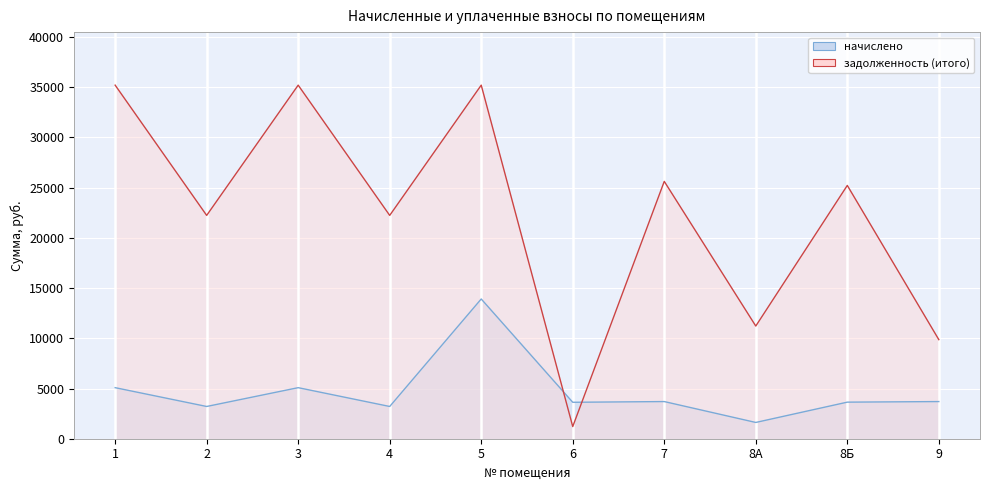

Which series changed the most between 6 and 8А?

задолженность (итого)